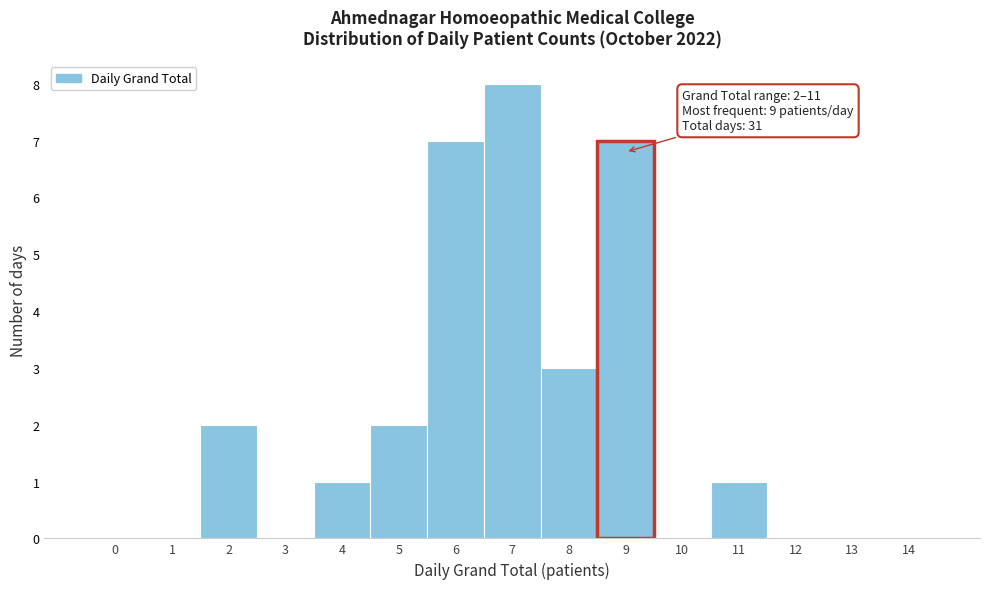

The chart shows a value of 0 at 0. True or false?

True